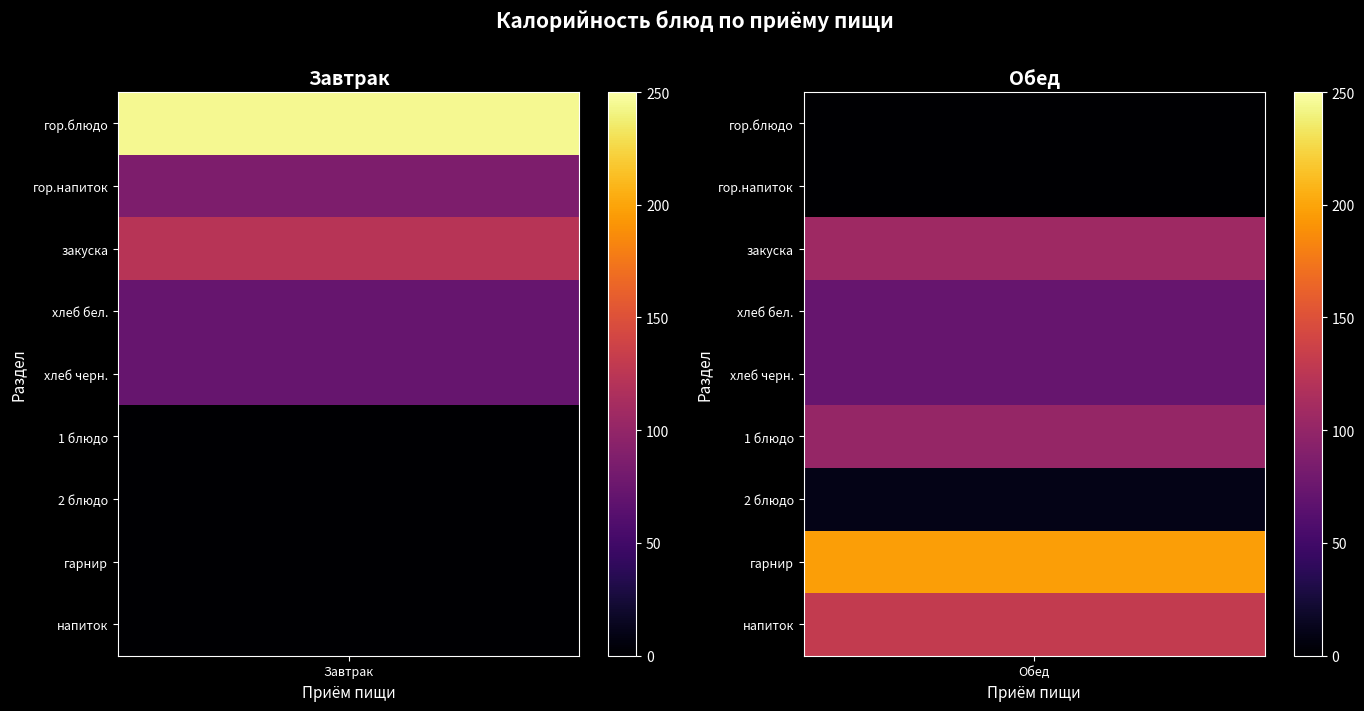

Is it true that Обед equals 72.8 at хлеб черн.?

True